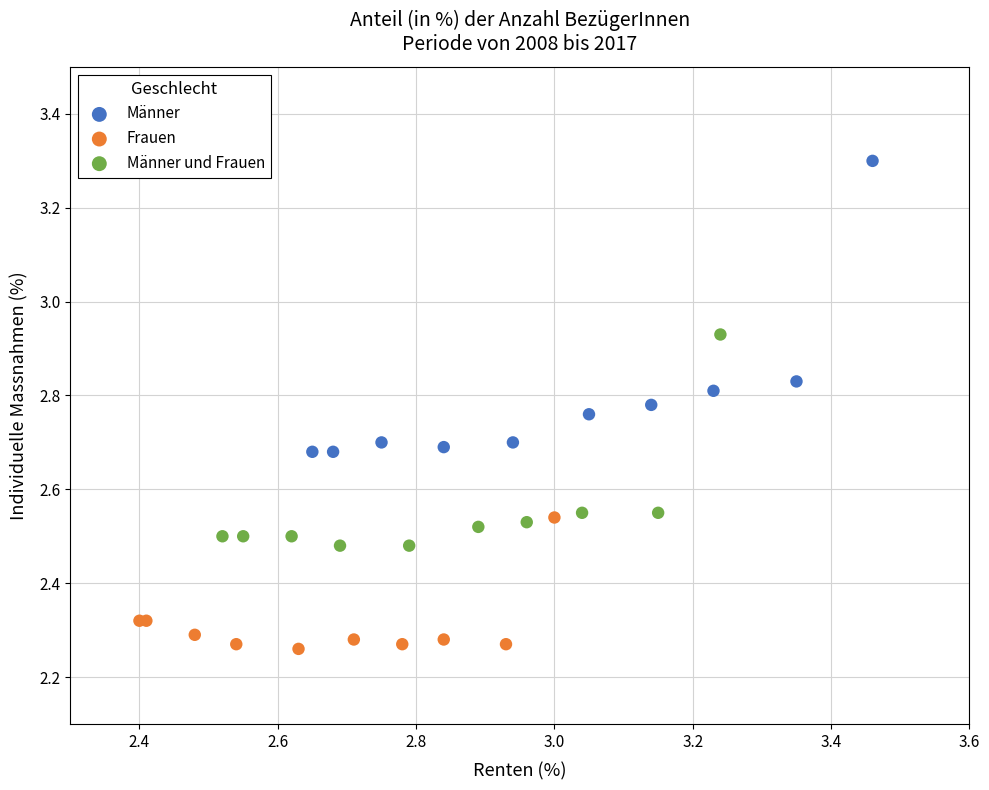

Which series reaches the maximum Y coordinate?

Männer